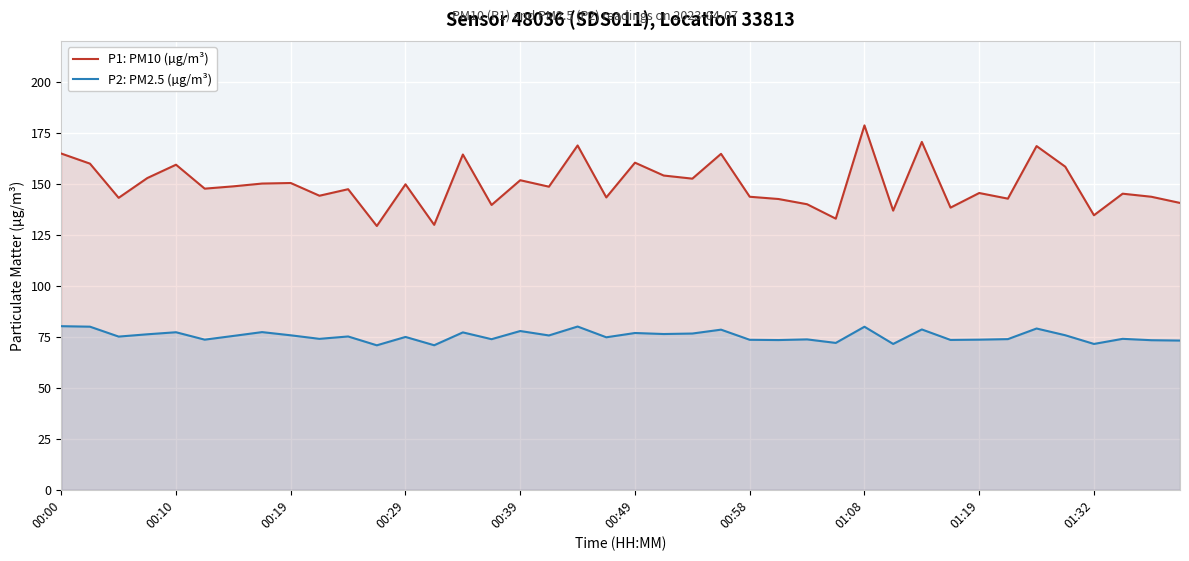

Where is the first local maximum for P1: PM10 (µg/m³)?

00:10